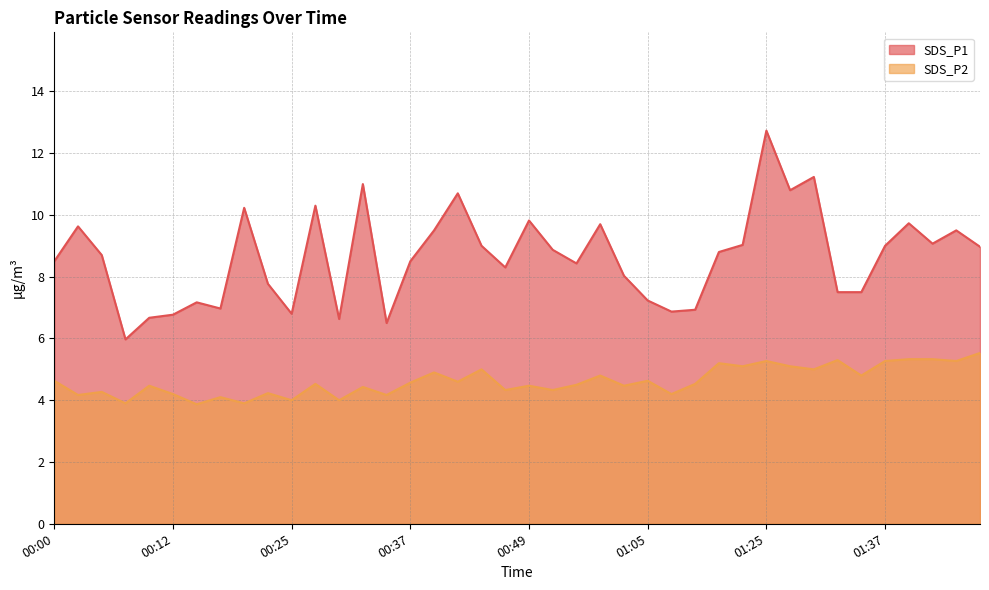

Count the number of categories in the chart.

40